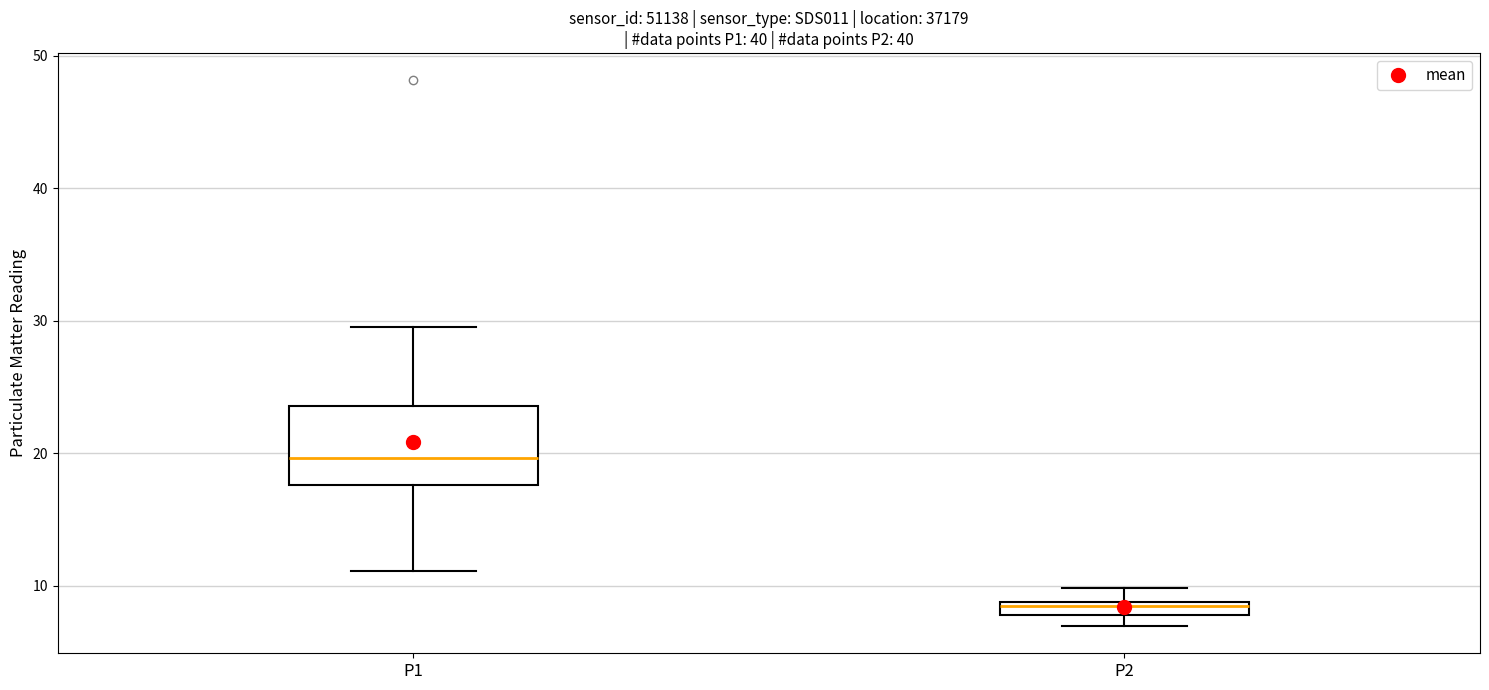

Comparing the boxes themselves (not the whiskers), which one is the tallest?

P1